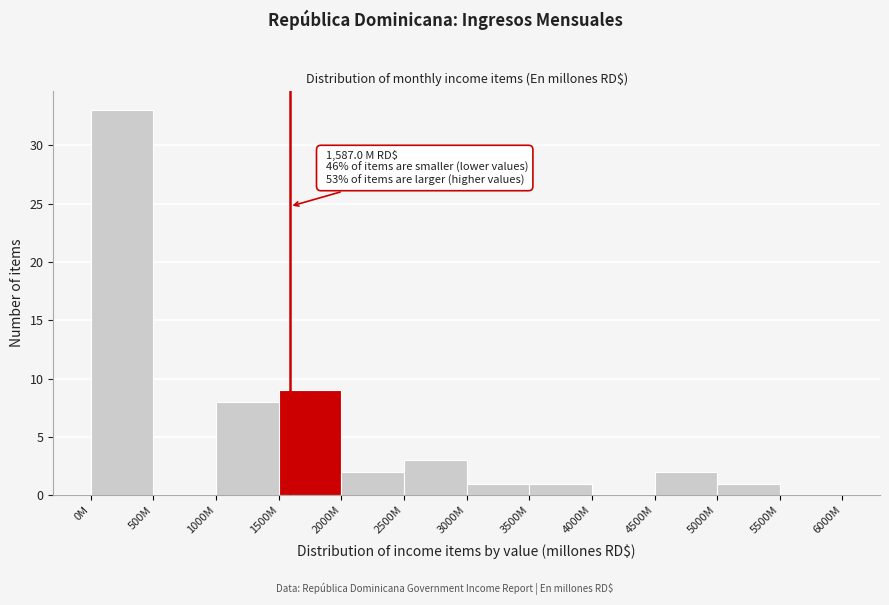

Reading left to right, list all the values displayed in this chart.

0M=33	500M=0	1000M=8	1500M=9	2000M=2	2500M=3	3000M=1	3500M=1	4000M=0	4500M=2	5000M=1	5500M=0